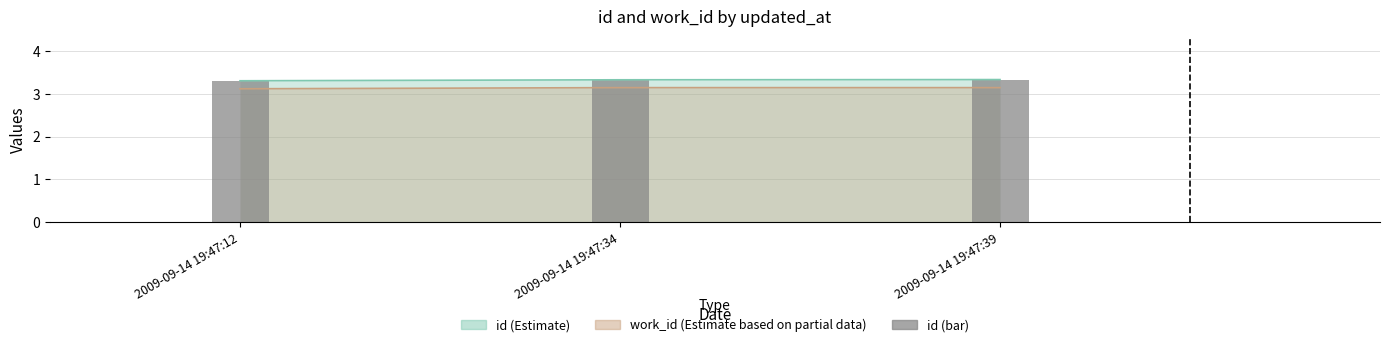

Rank the categories by value from lowest to highest.

2009-09-14 19:47:12, 2009-09-14 19:47:34, 2009-09-14 19:47:39